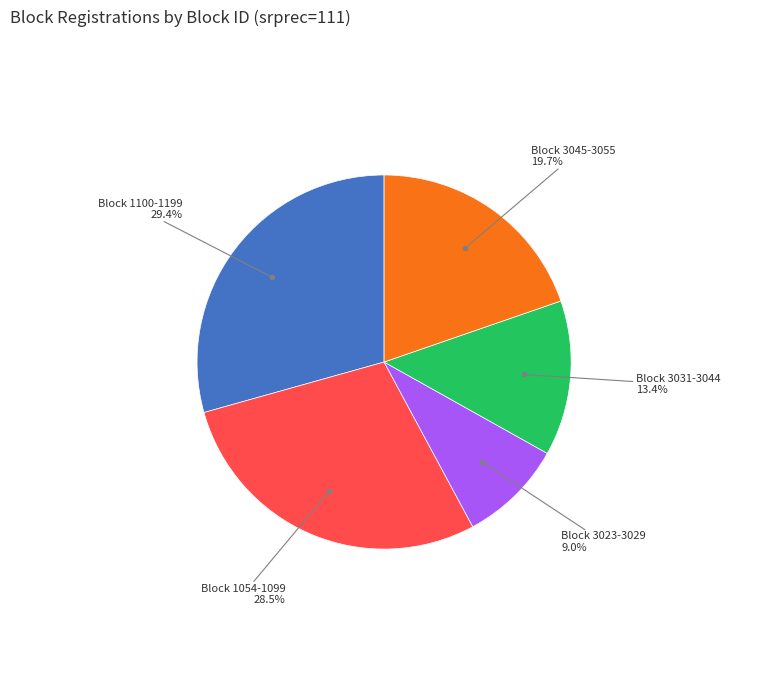

Is there a majority slice in this chart?

No